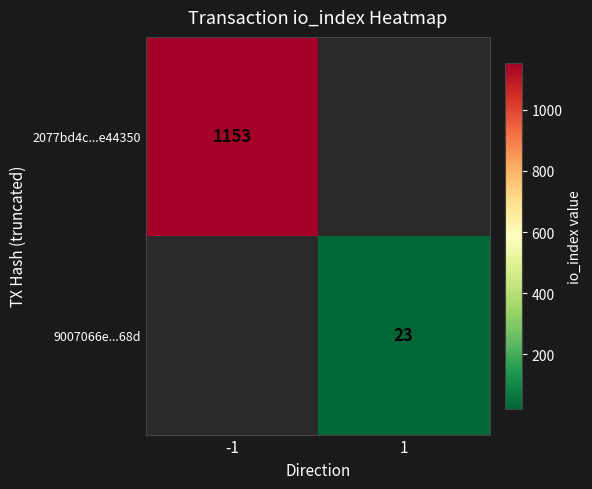

Which category has the lowest value across all series?

1